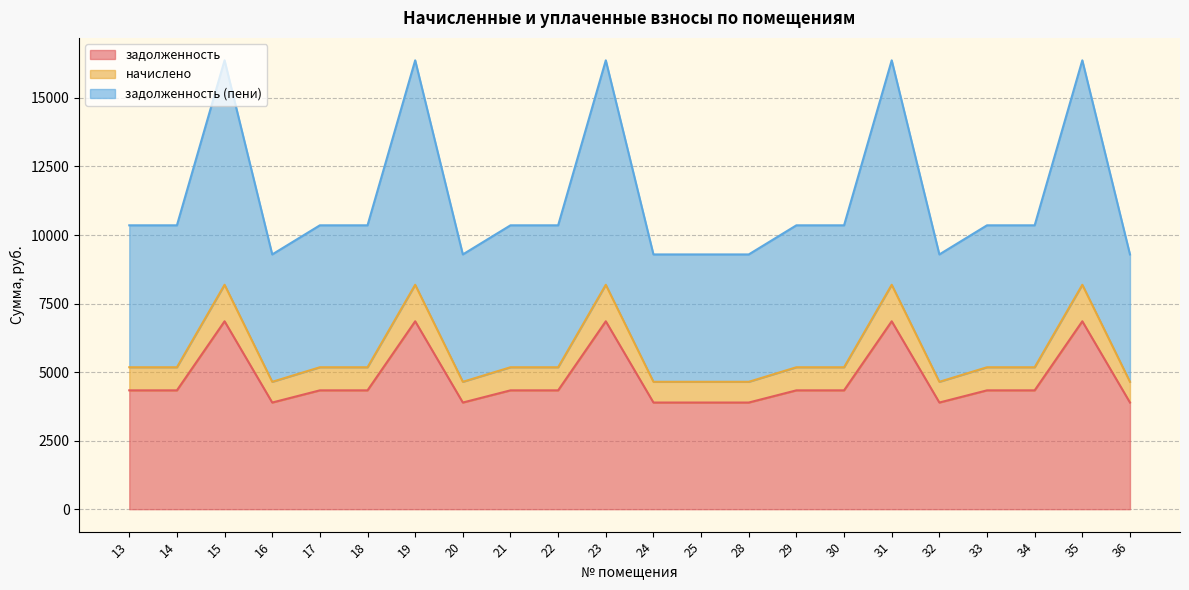

At which label does задолженность (пени) reach its peak?

15